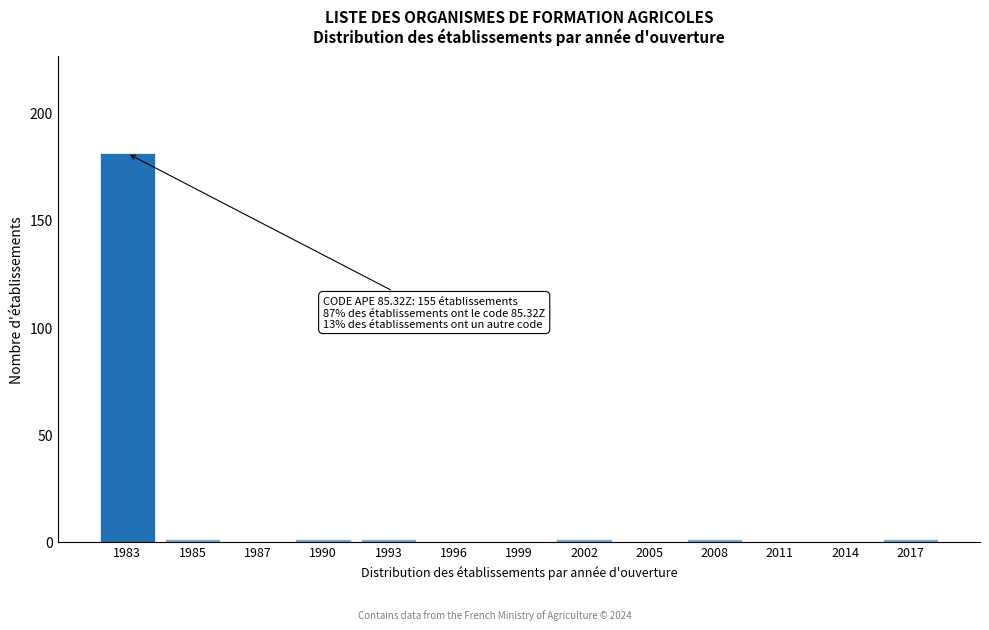

Reading left to right, transcribe all the data shown in this chart.

1983=181	1985=1	1987=0	1990=1	1993=1	1996=0	1999=0	2002=1	2005=0	2008=1	2011=0	2014=0	2017=1